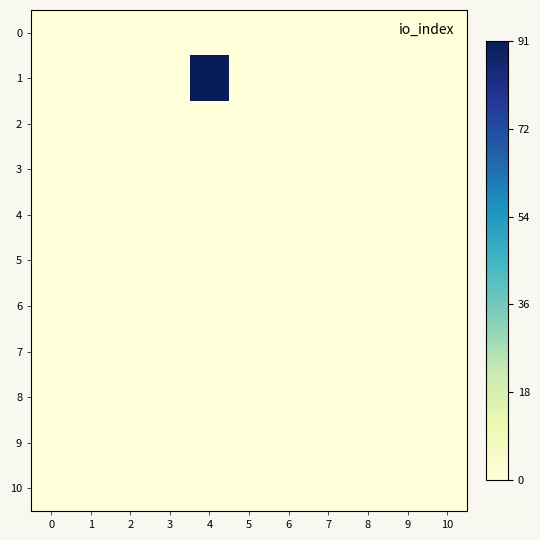

At how many categories does at least one series exceed 60?

1